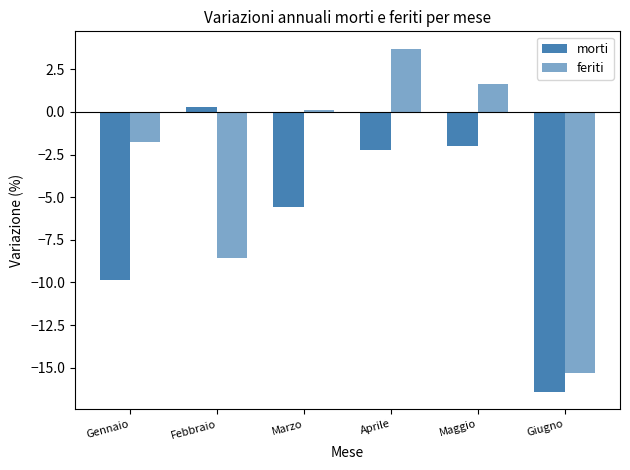

How many values in morti are above zero?

1